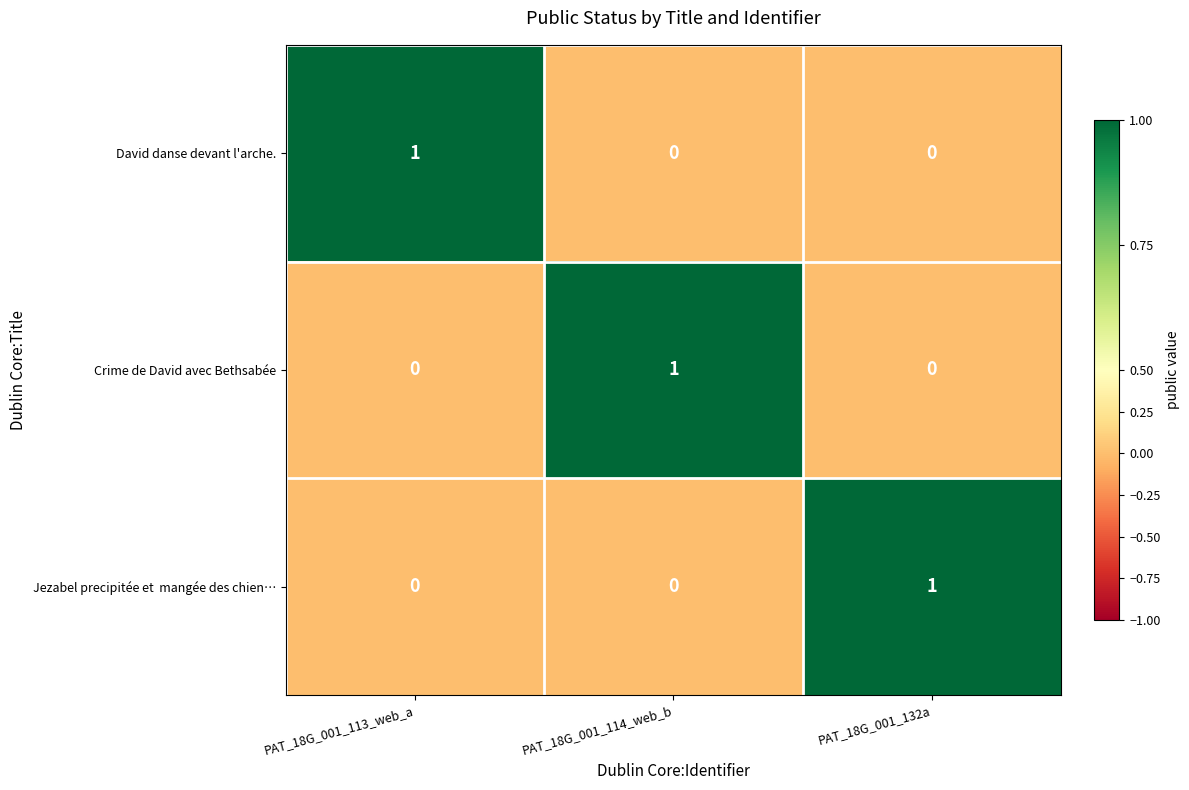

Count the Crime de David avec Bethsabée values in the range 0 to 1.

3